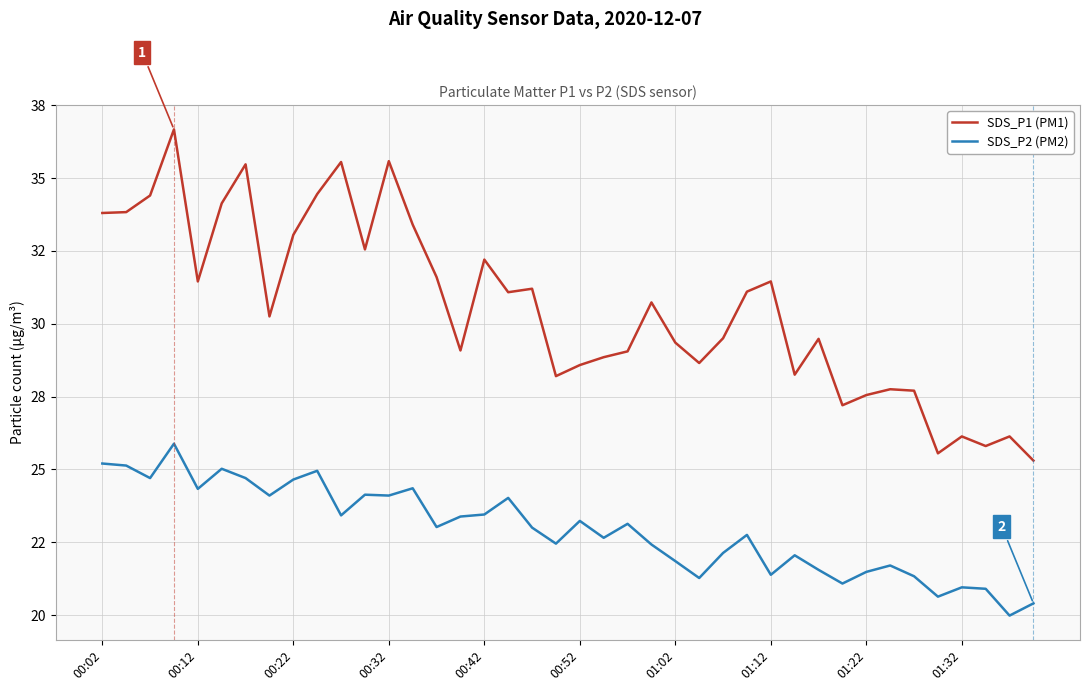

Does the chart have visible grid lines?

Yes